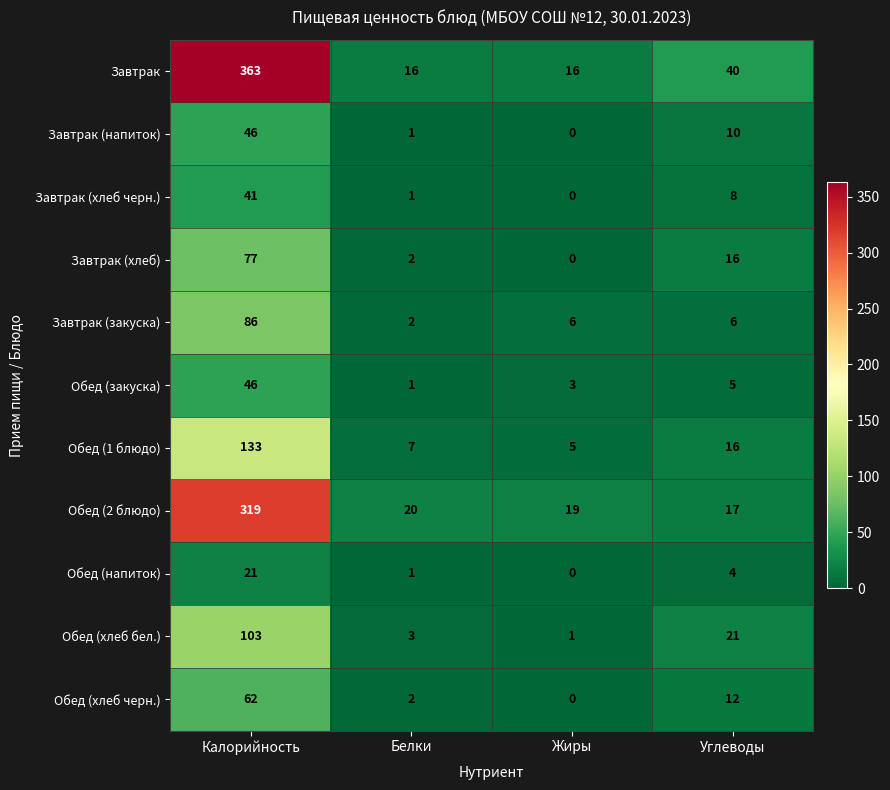

The value of Завтрак (хлеб черн.) at Белки is 1. True or false?

True